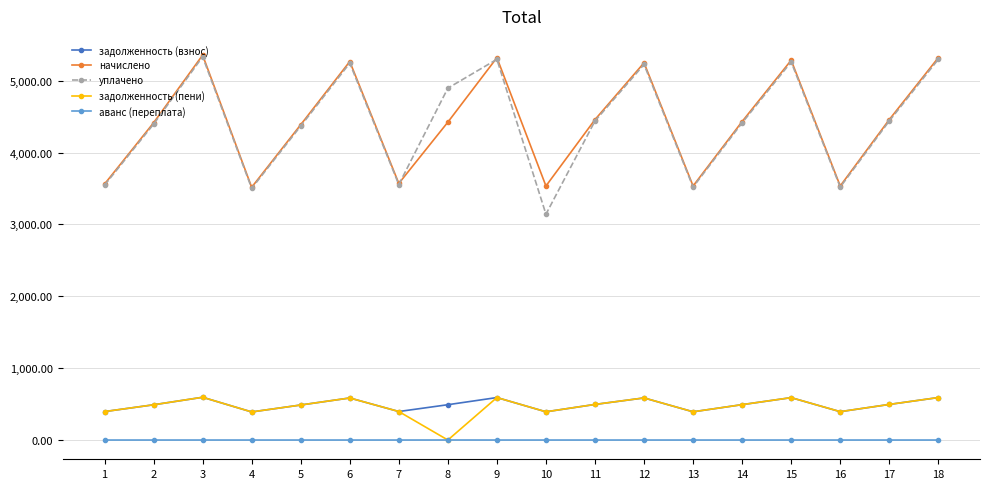

True or false: задолженность (пени) and уплачено cross at least once.

False